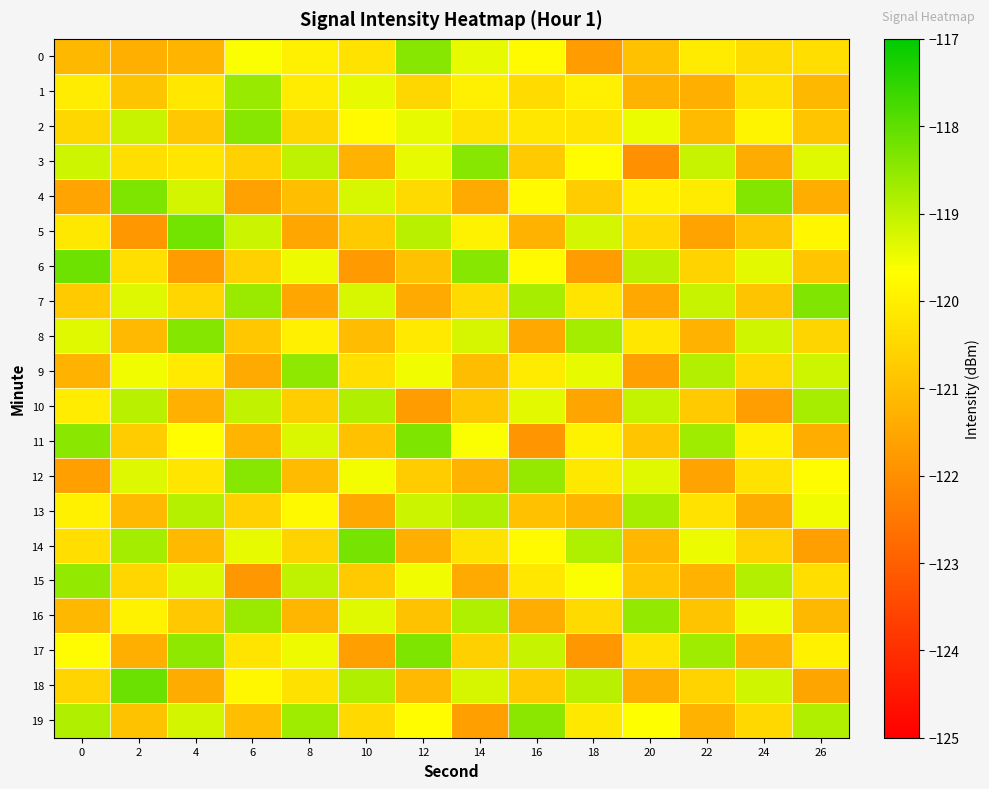

Rank the series by their maximum value, from lowest to highest.

13, 10, 1, 16, 15, 9, 19, 3, 0, 2, 12, 8, 7, 4, 11, 17, 14, 5, 6, 18